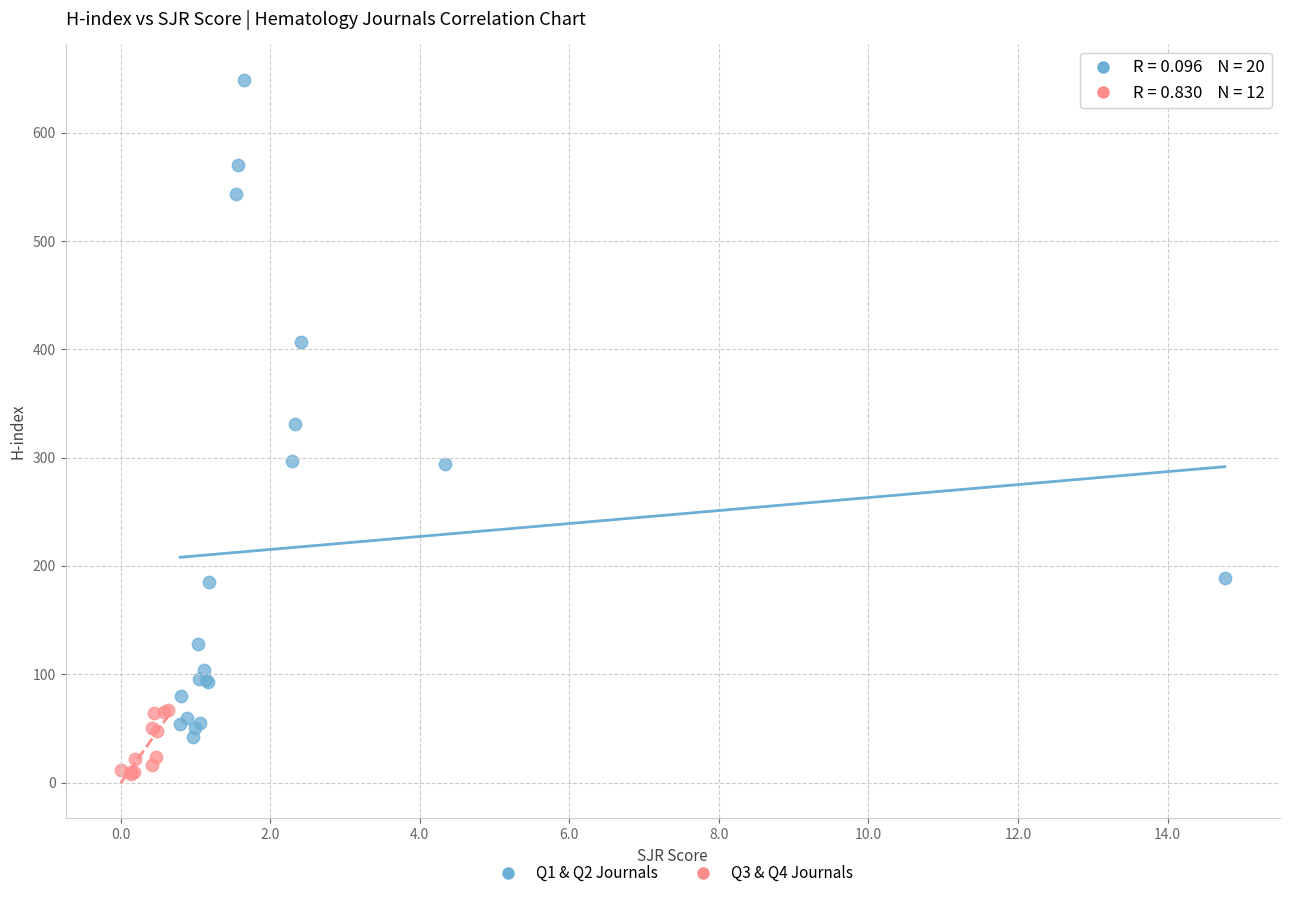

What are all the series names shown in the legend?

Q1 & Q2 Journals, Q3 & Q4 Journals